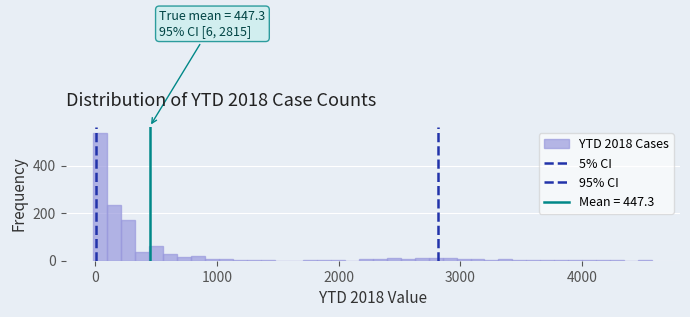

Around what value on the x-axis is the tallest bar? Give the approximate position of its centre, as read against the axis.

0